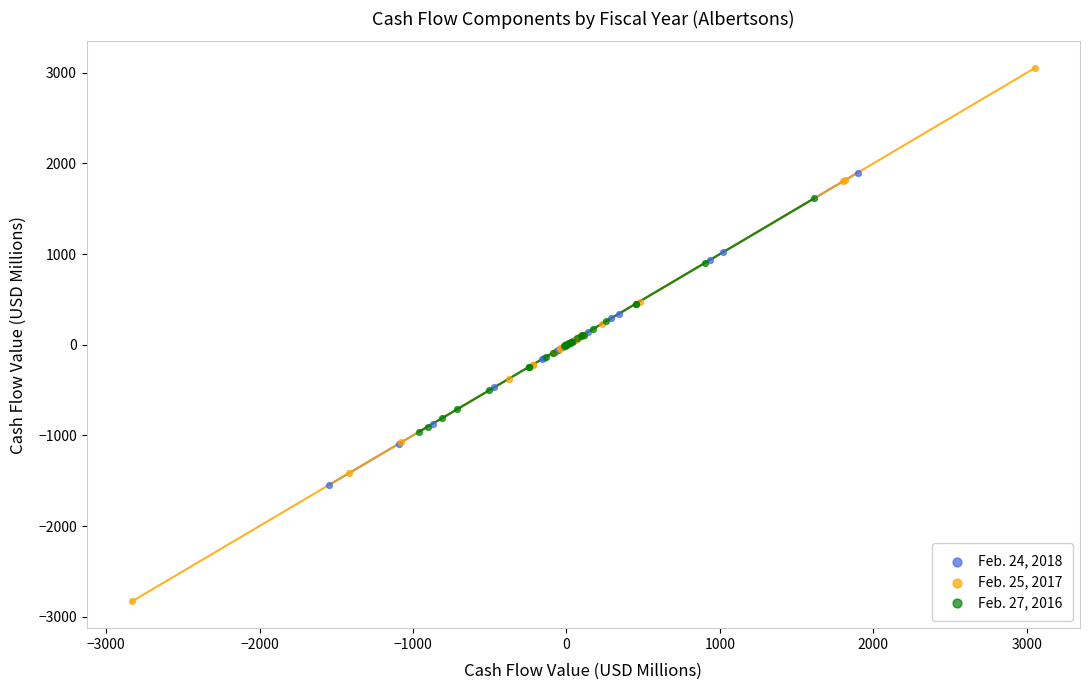

Which series reaches the maximum Y coordinate?

Feb. 25, 2017